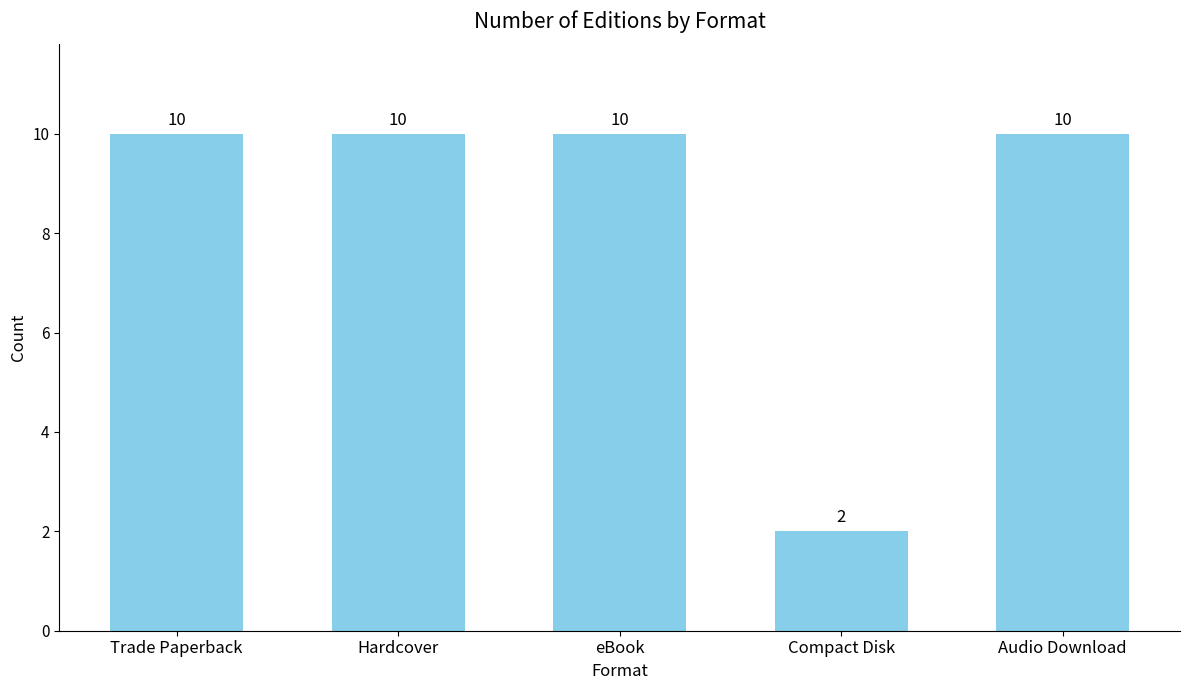

Approximately how many times larger is the value at eBook compared to Hardcover?

1.0